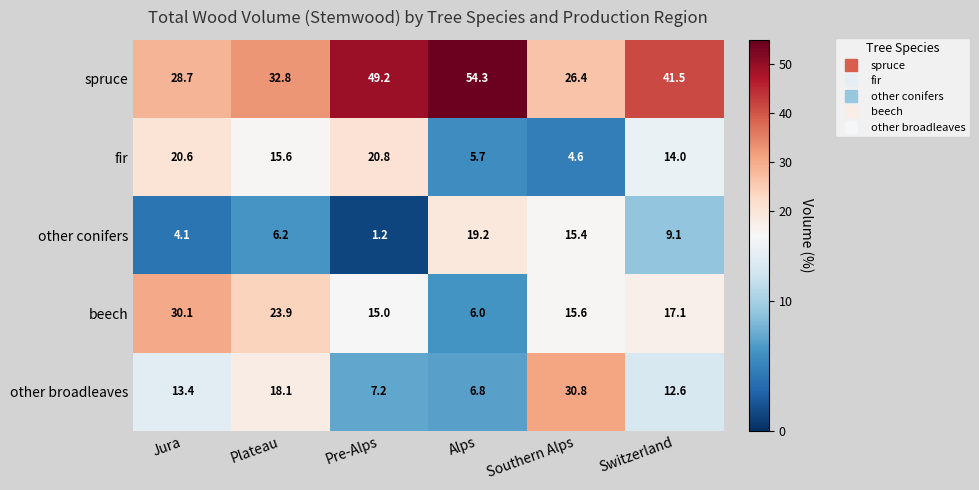

The fir series shows 31.3 at Jura. True or false?

False